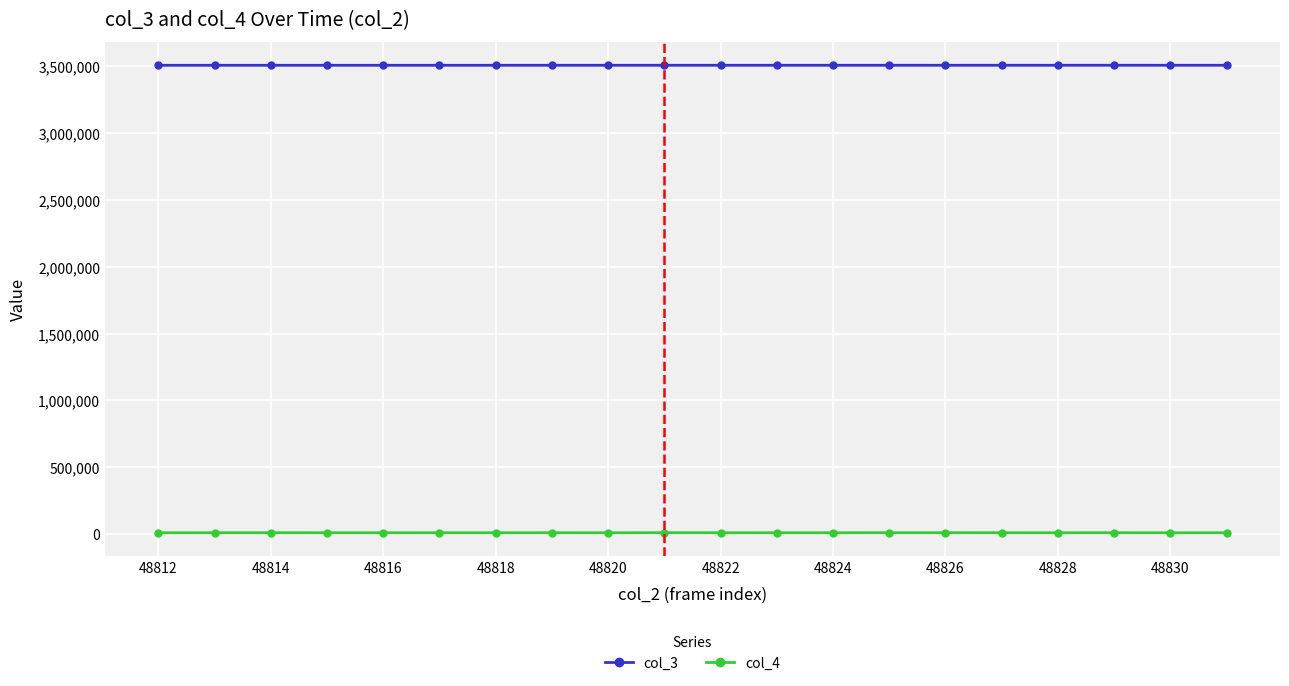

Which series has the widest spread of values?

col_4